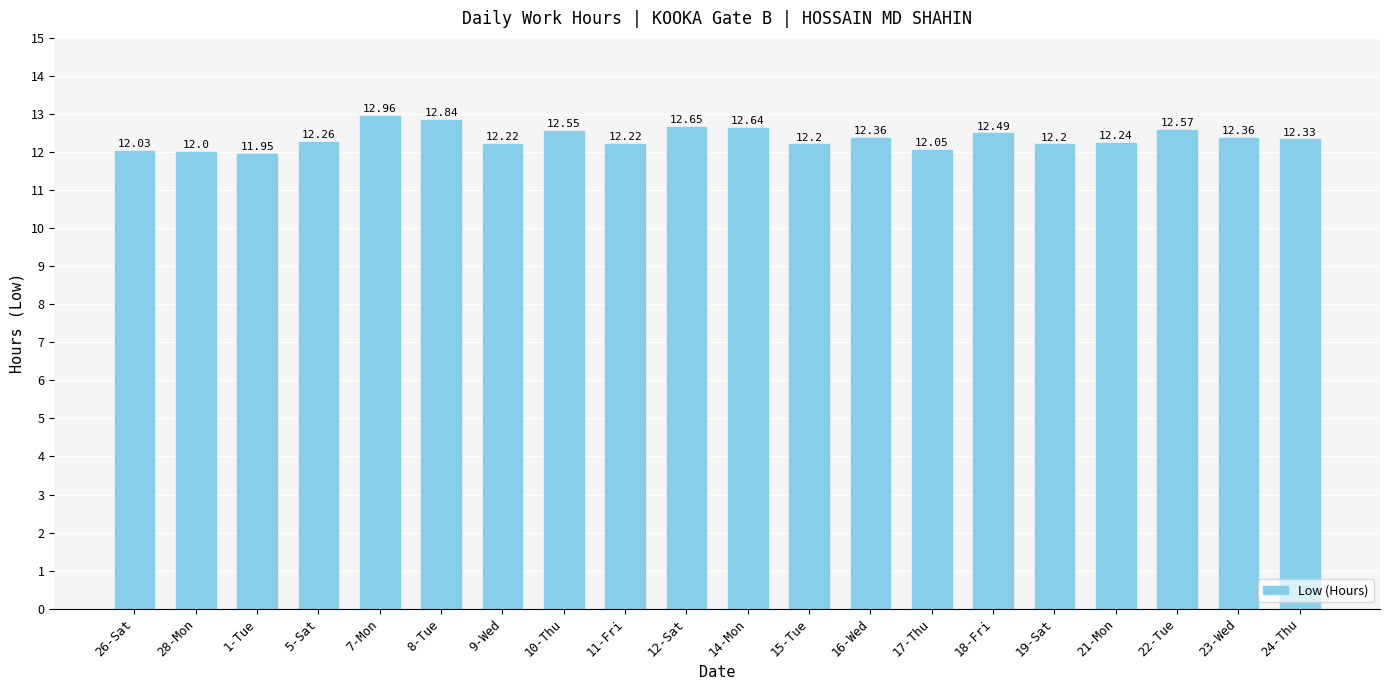

Does the chart contain stacked bars?

No